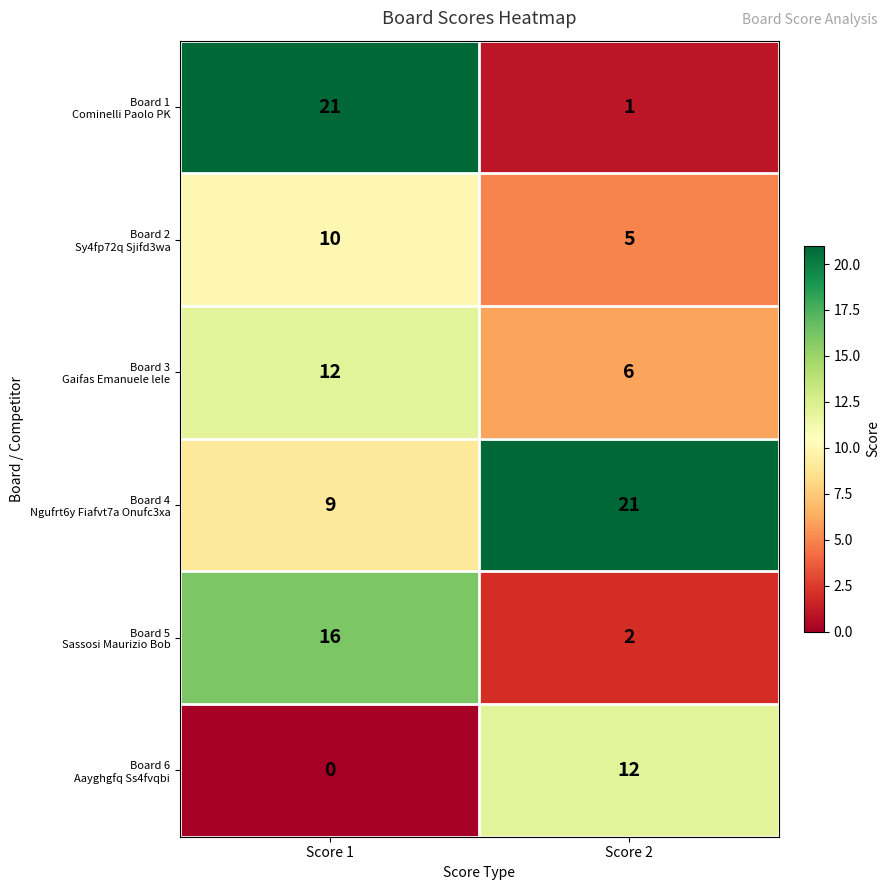

What is the difference between the highest and lowest values at Score 2?

20